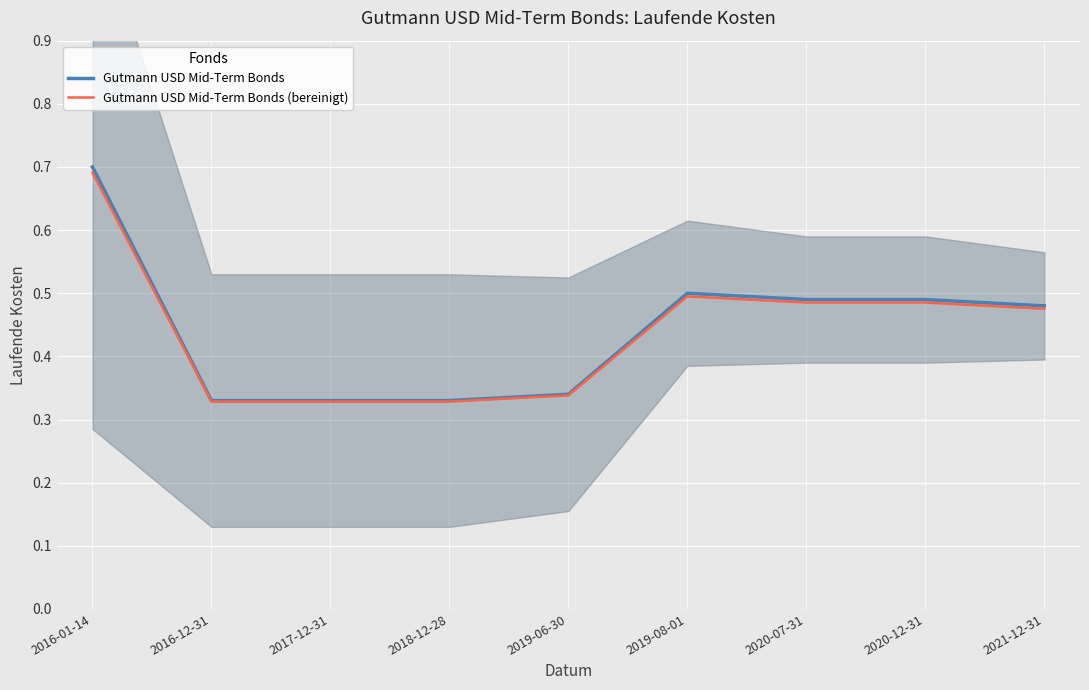

True or false: Gutmann USD Mid-Term Bonds (bereinigt) and Gutmann USD Mid-Term Bonds intersect in this chart.

False